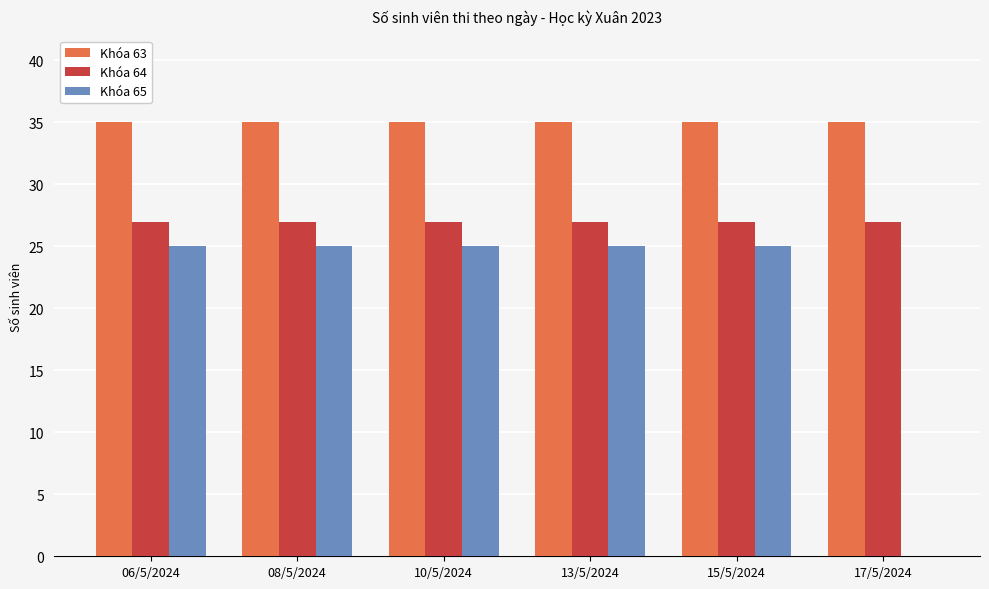

What is the sum of all Khóa 65 values?

125